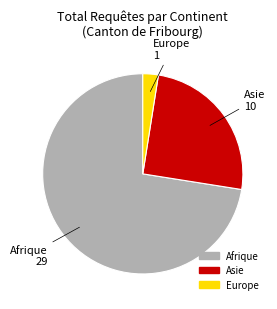

How many segments does this pie chart have?

3